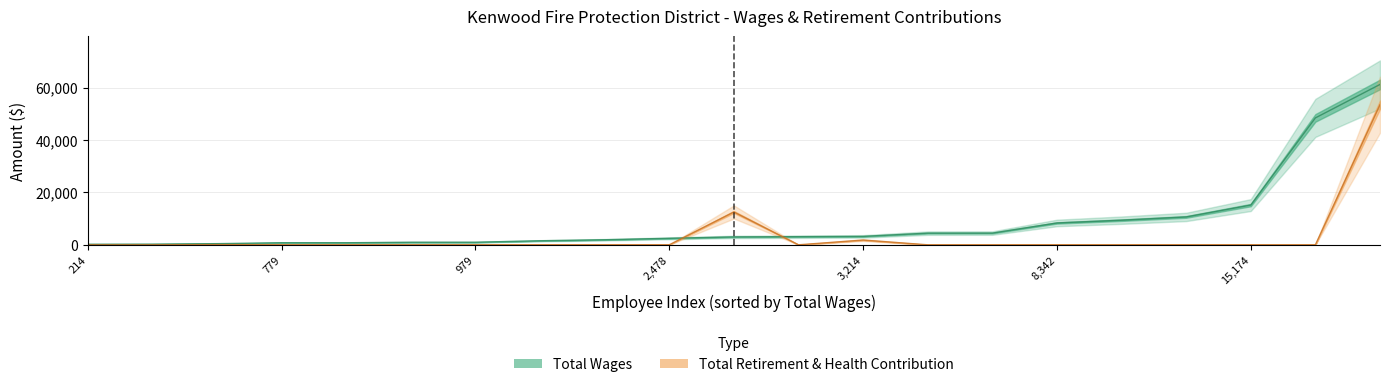

How many distinct data groups are displayed?

2